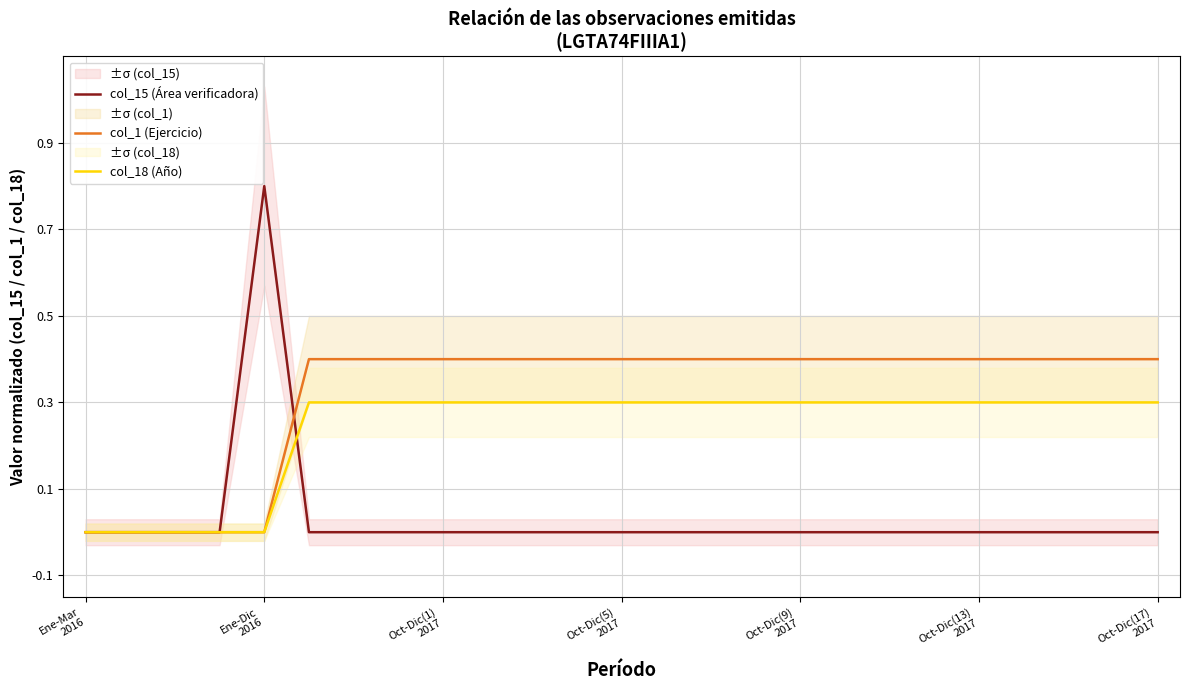

At which label is col_1 (Ejercicio) closest to 0?

Ene-Mar
2016